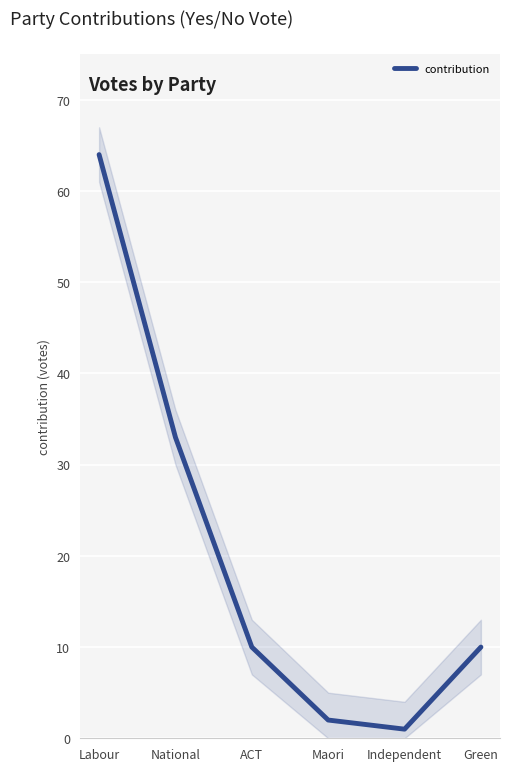

What is the label of the 4th point from the left?

Maori